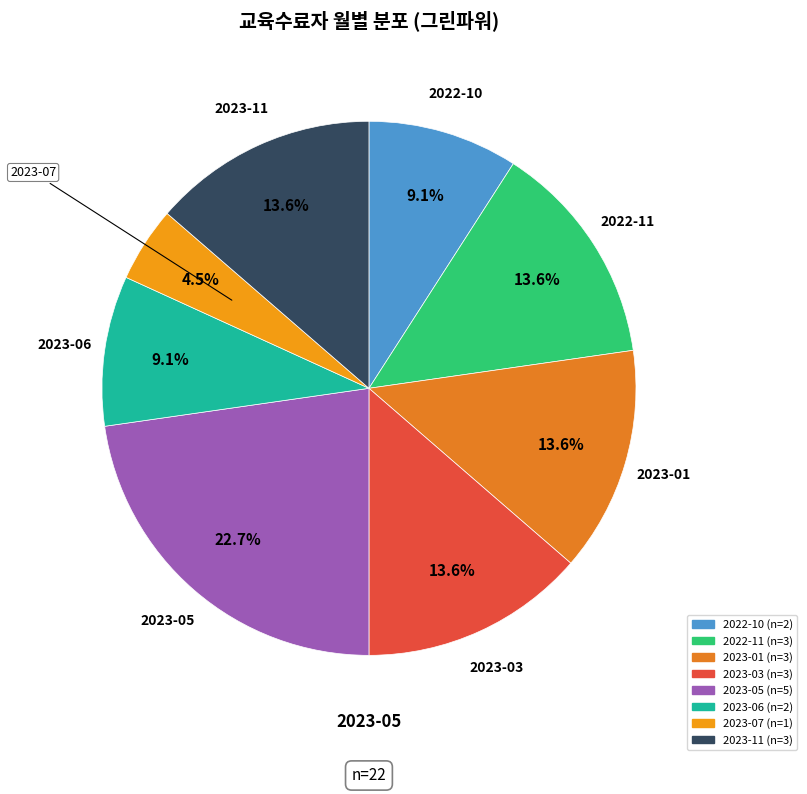

What is the ratio of the value at 2022-11 to the value at 2023-01?

1.0